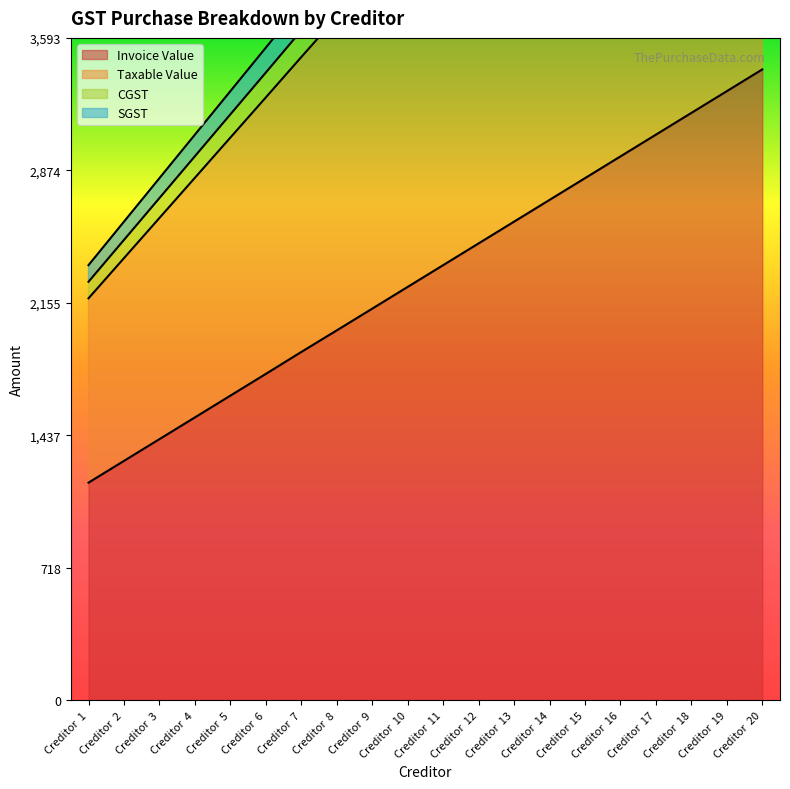

Reading left to right, extract all data points from this chart.

Invoice Value: Creditor  1=1180	Creditor  2=1298	Creditor  3=1416	Creditor  4=1534	Creditor  5=1652	Creditor  6=1770	Creditor  7=1889	Creditor  8=2006	Creditor  9=2124	Creditor  10=2242	Creditor  11=2360	Creditor  12=2478	Creditor  13=2596	Creditor  14=2714	Creditor  15=2832	Creditor  16=2950	Creditor  17=3068	Creditor  18=3186	Creditor  19=3304	Creditor  20=3422
Taxable Value: Creditor  1=2360	Creditor  2=2596	Creditor  3=2832	Creditor  4=3068	Creditor  5=3304	Creditor  6=3540	Creditor  7=3777	Creditor  8=4012	Creditor  9=4248	Creditor  10=4484	Creditor  11=4720	Creditor  12=4956	Creditor  13=5192	Creditor  14=5428	Creditor  15=5664	Creditor  16=5900	Creditor  17=6136	Creditor  18=6372	Creditor  19=6608	Creditor  20=6844
CGST: Creditor  1=2270	Creditor  2=2497	Creditor  3=2724	Creditor  4=2951	Creditor  5=3178	Creditor  6=3405	Creditor  7=3633	Creditor  8=3859	Creditor  9=4086	Creditor  10=4313	Creditor  11=4540	Creditor  12=4767	Creditor  13=4994	Creditor  14=5221	Creditor  15=5448	Creditor  16=5675	Creditor  17=5902	Creditor  18=6129	Creditor  19=6356	Creditor  20=6583
SGST: Creditor  1=2180	Creditor  2=2398	Creditor  3=2616	Creditor  4=2834	Creditor  5=3052	Creditor  6=3270	Creditor  7=3489	Creditor  8=3706	Creditor  9=3924	Creditor  10=4142	Creditor  11=4360	Creditor  12=4578	Creditor  13=4796	Creditor  14=5014	Creditor  15=5232	Creditor  16=5450	Creditor  17=5668	Creditor  18=5886	Creditor  19=6104	Creditor  20=6322